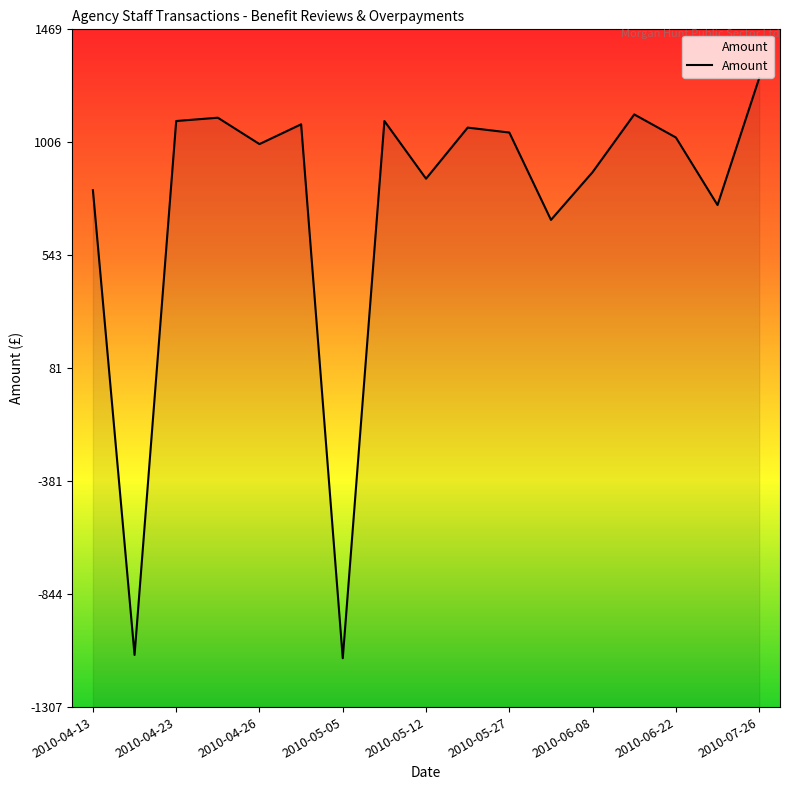

What is the ratio of the value at 2010-06-22 to the value at 2010-06-08?

1.2